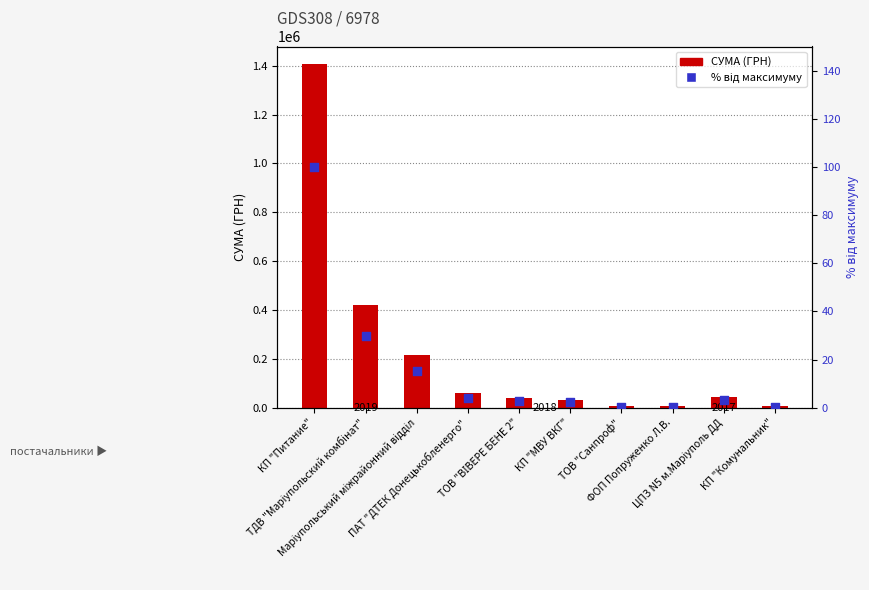

Which series reaches the minimum Y coordinate?

% від максимуму